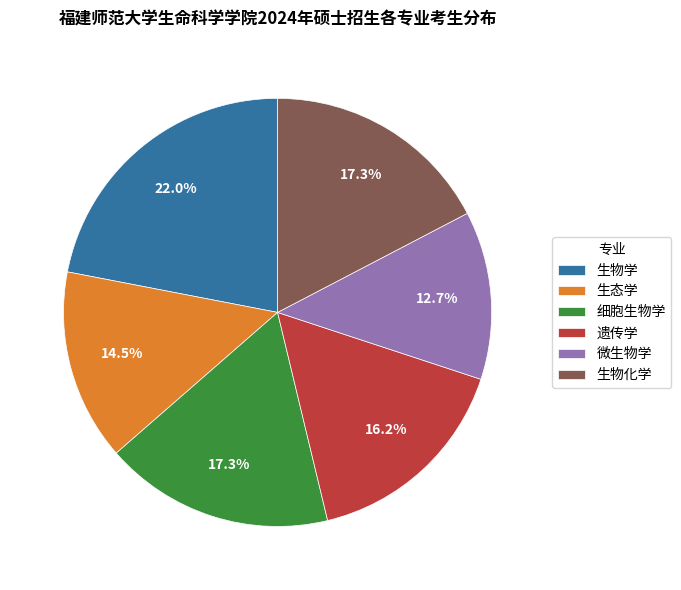

Which slice is the smallest?

微生物学